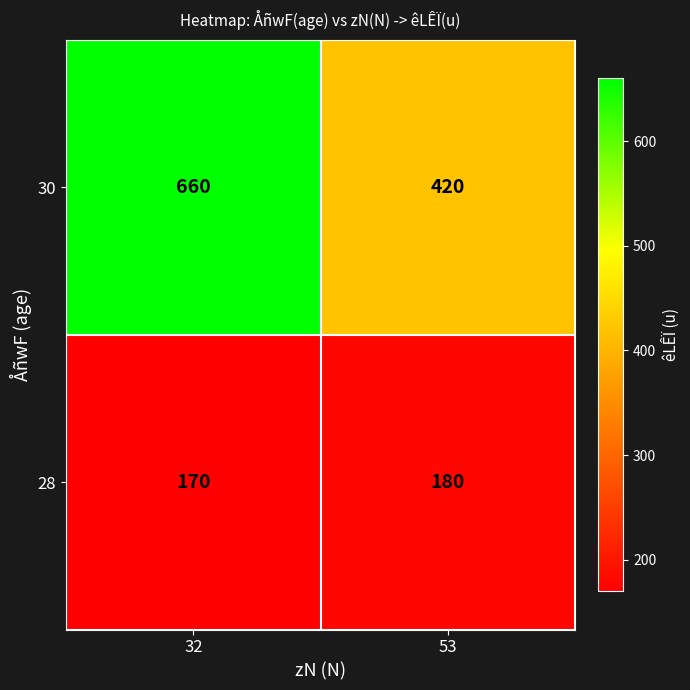

What is the average value of the 30 series?

540